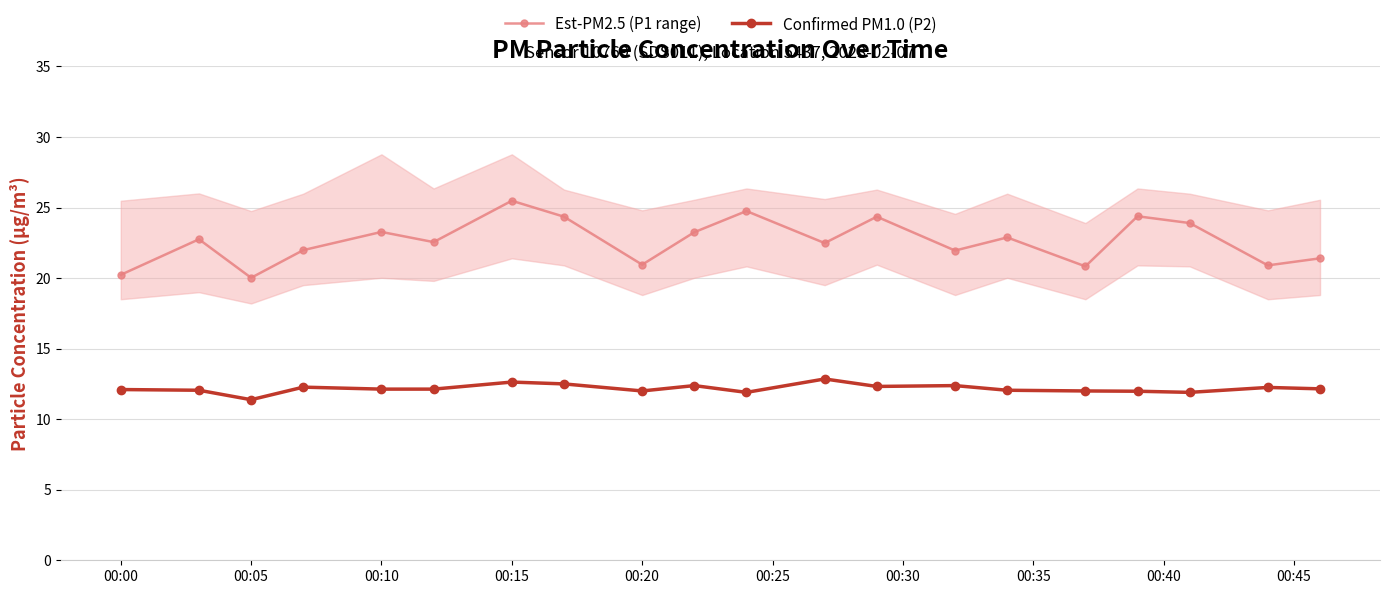

In Est-PM2.5 (P1 range), how many points are higher than both neighbors (excluding endpoints)?

7